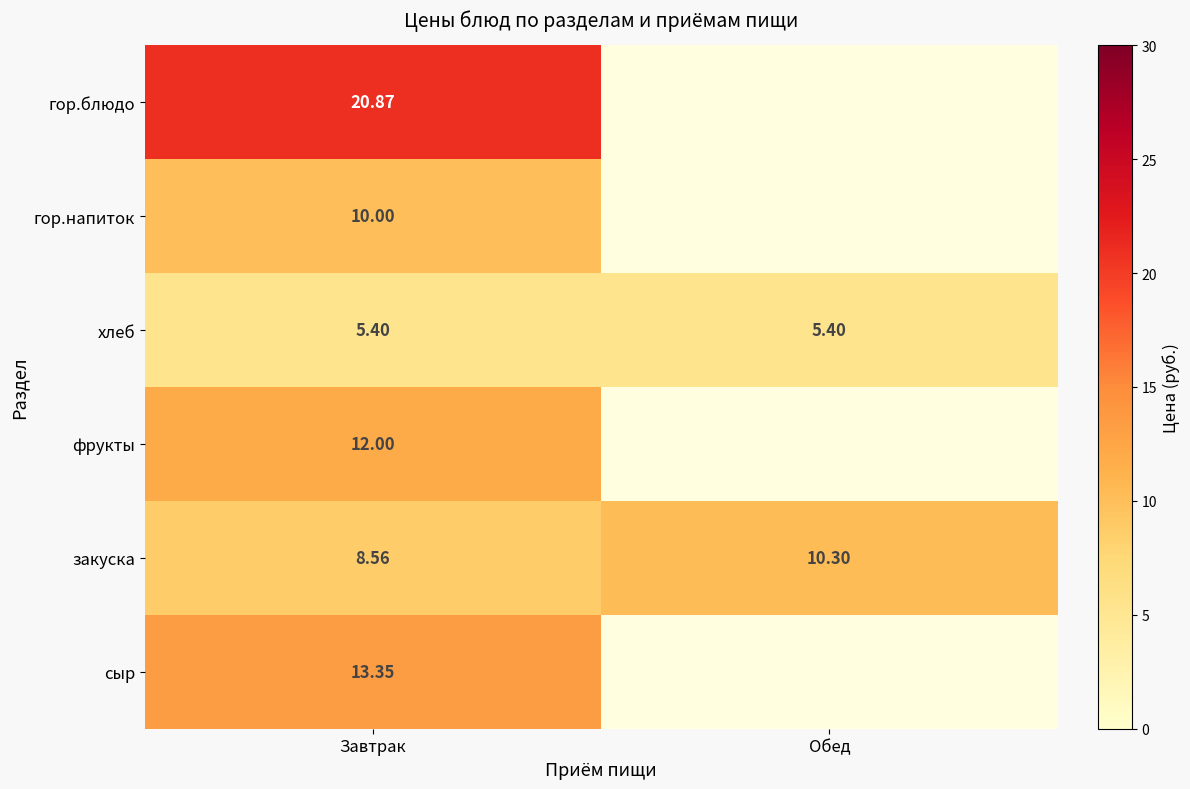

Rank the series by their maximum value, from highest to lowest.

гор.блюдо, сыр, фрукты, закуска, гор.напиток, хлеб